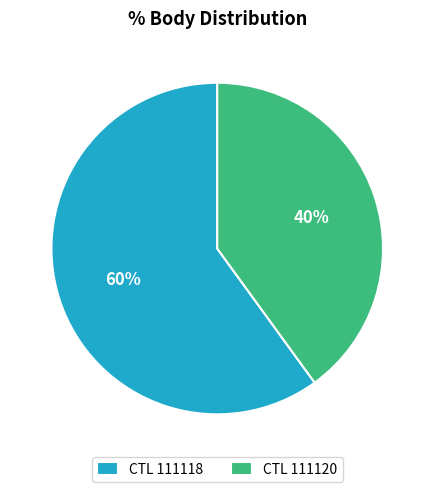

How many slices are in this pie chart?

2